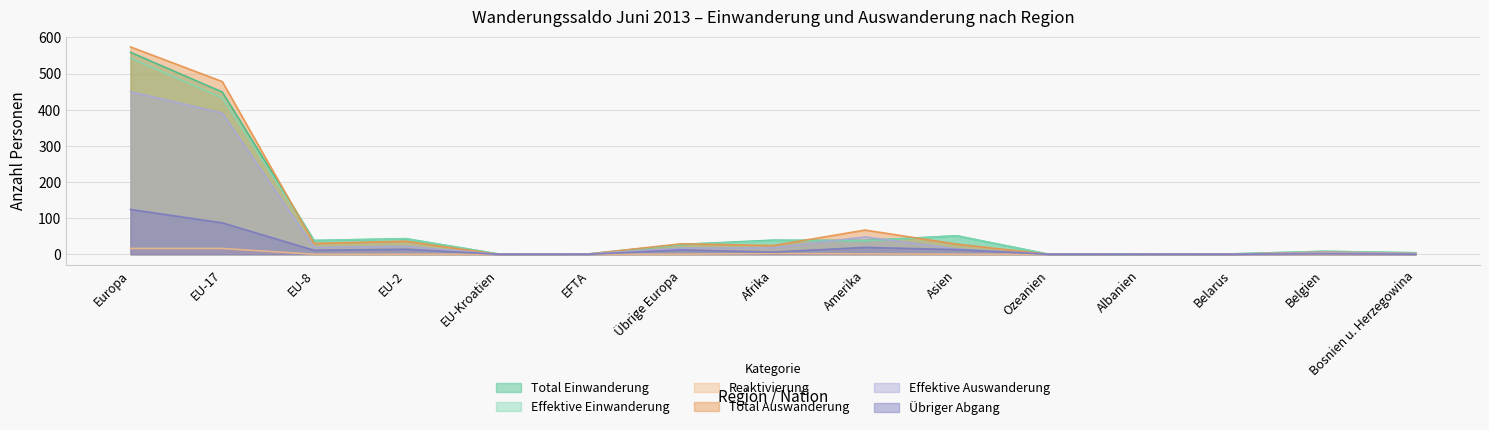

Which series changed the most between Afrika and Belgien?

Total Einwanderung